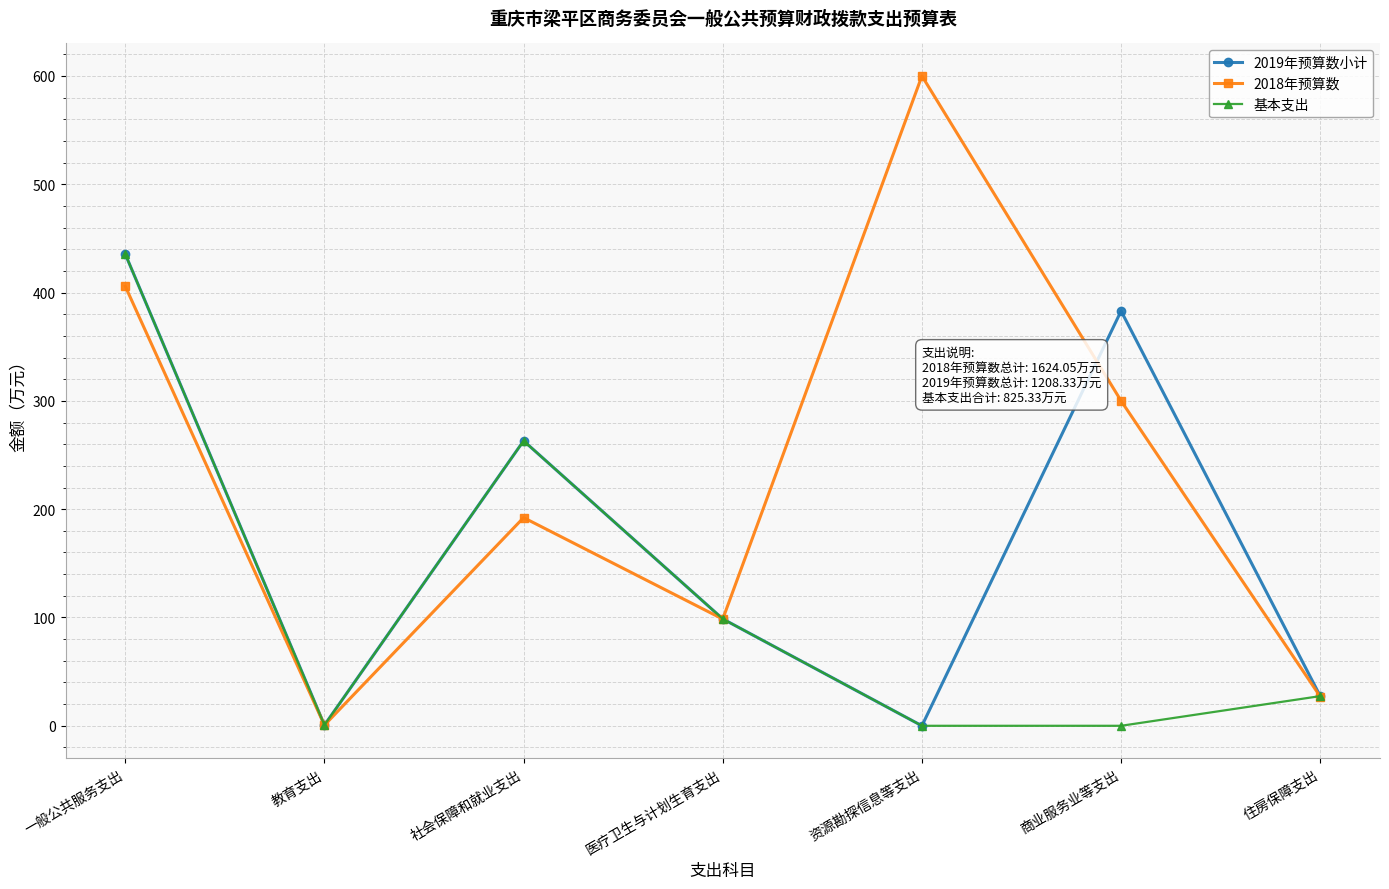

Is the value of 2019年预算数小计 at 社会保障和就业支出 greater than the value of 基本支出 at 教育支出?

Yes